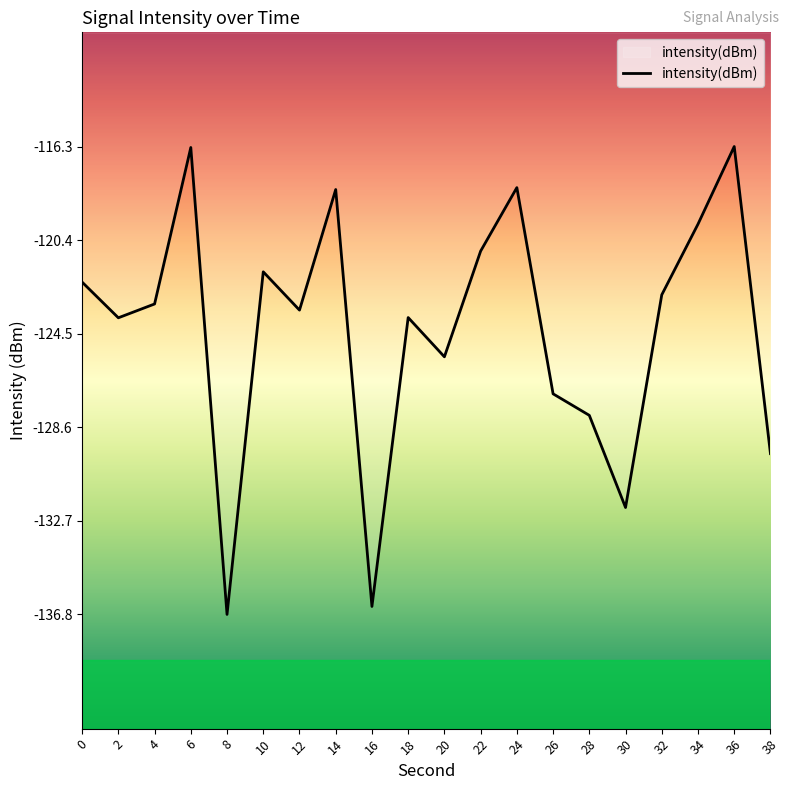

The chart shows a value of -125.5 at 20. True or false?

True